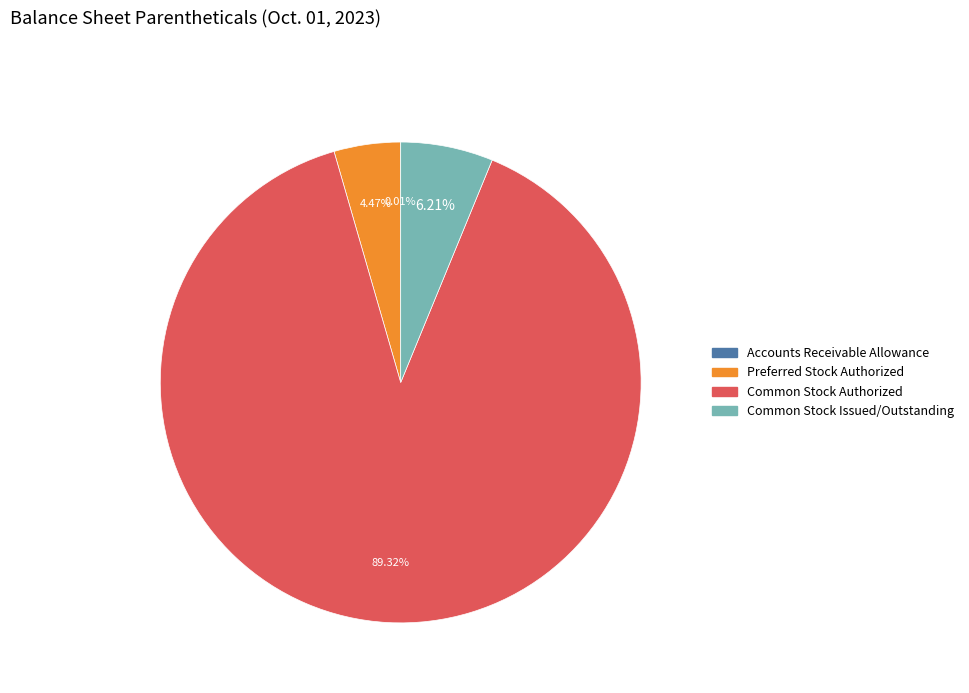

Approximately how many times larger is the value at Preferred Stock Authorized compared to Common Stock Issued/Outstanding?

0.7